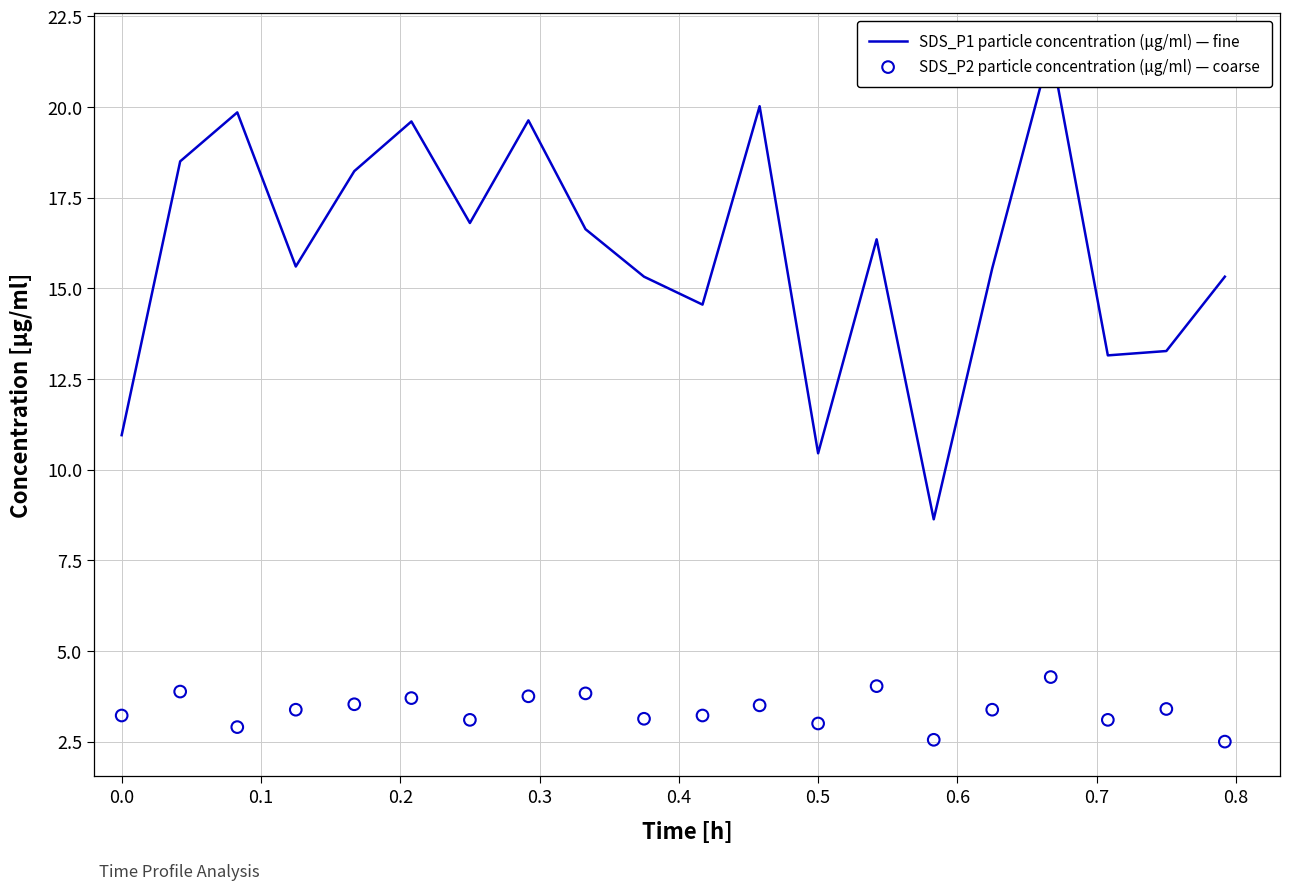

Which series contains the highest Y value?

SDS_P1 particle concentration (µg/ml) — fine